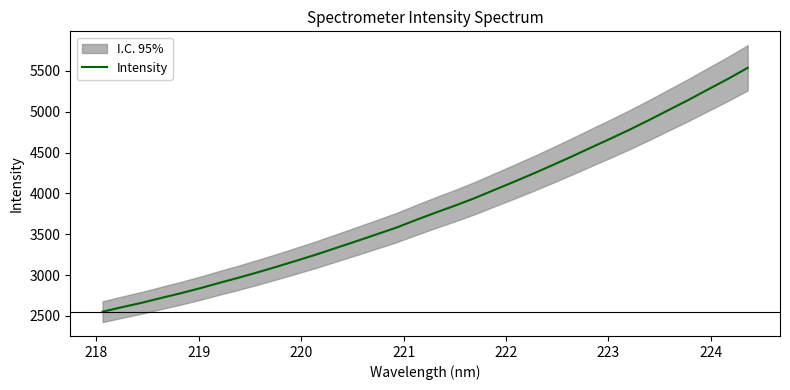

What is the value of the 21st point from the left?

4039.3